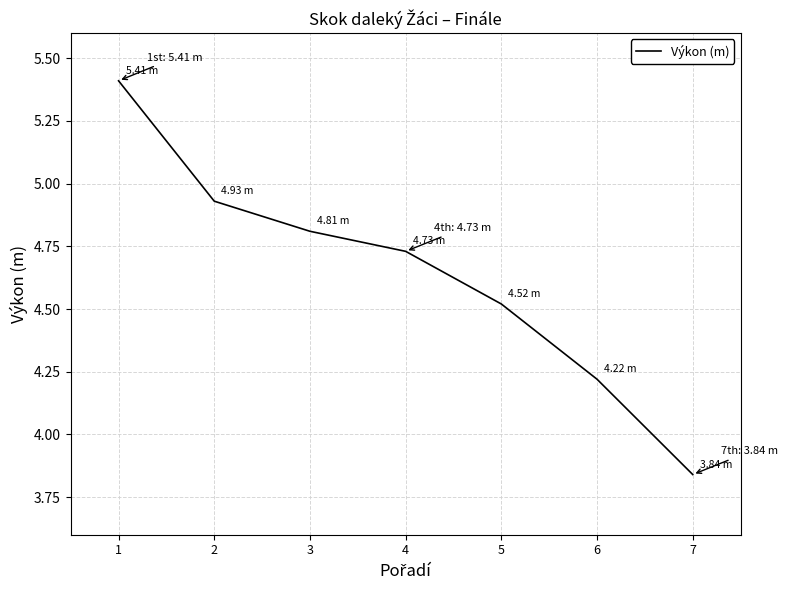

What is the difference between the maximum and minimum values?

1.6